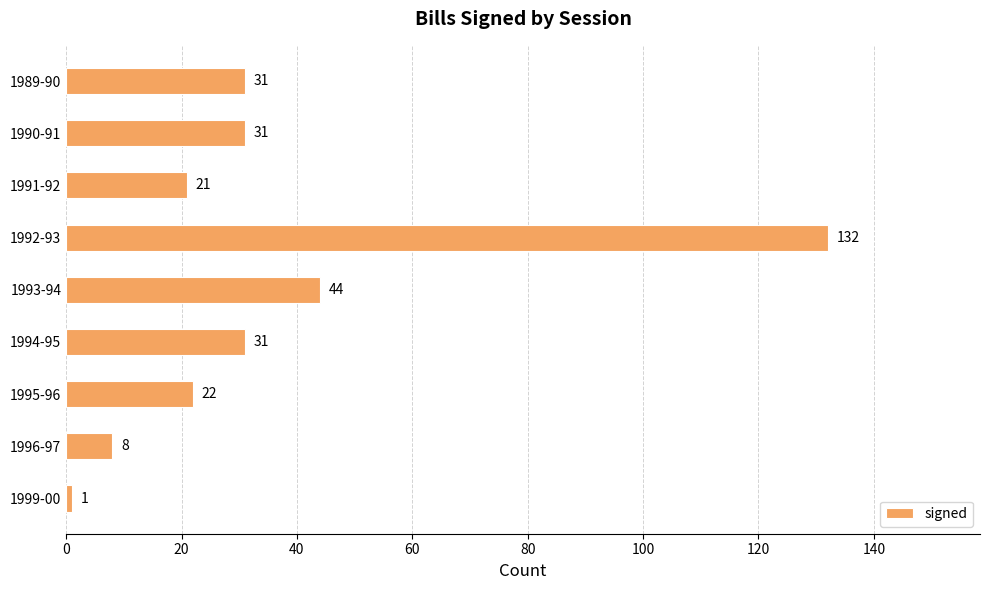

At which category does the chart reach its peak across all series?

1992-93